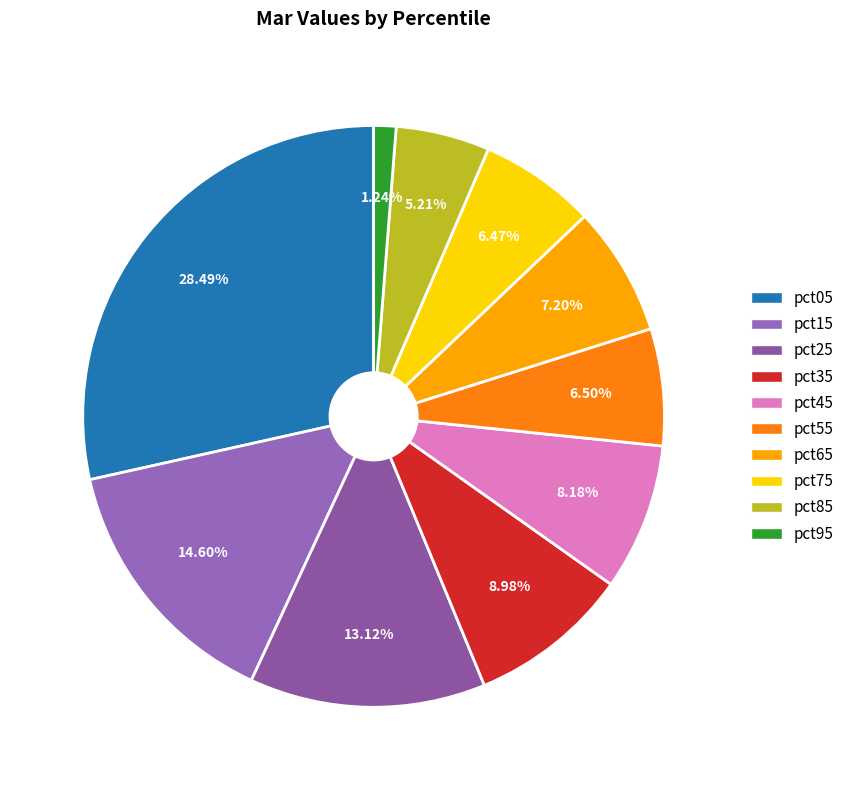

Does pct15 represent more than half of the total?

No